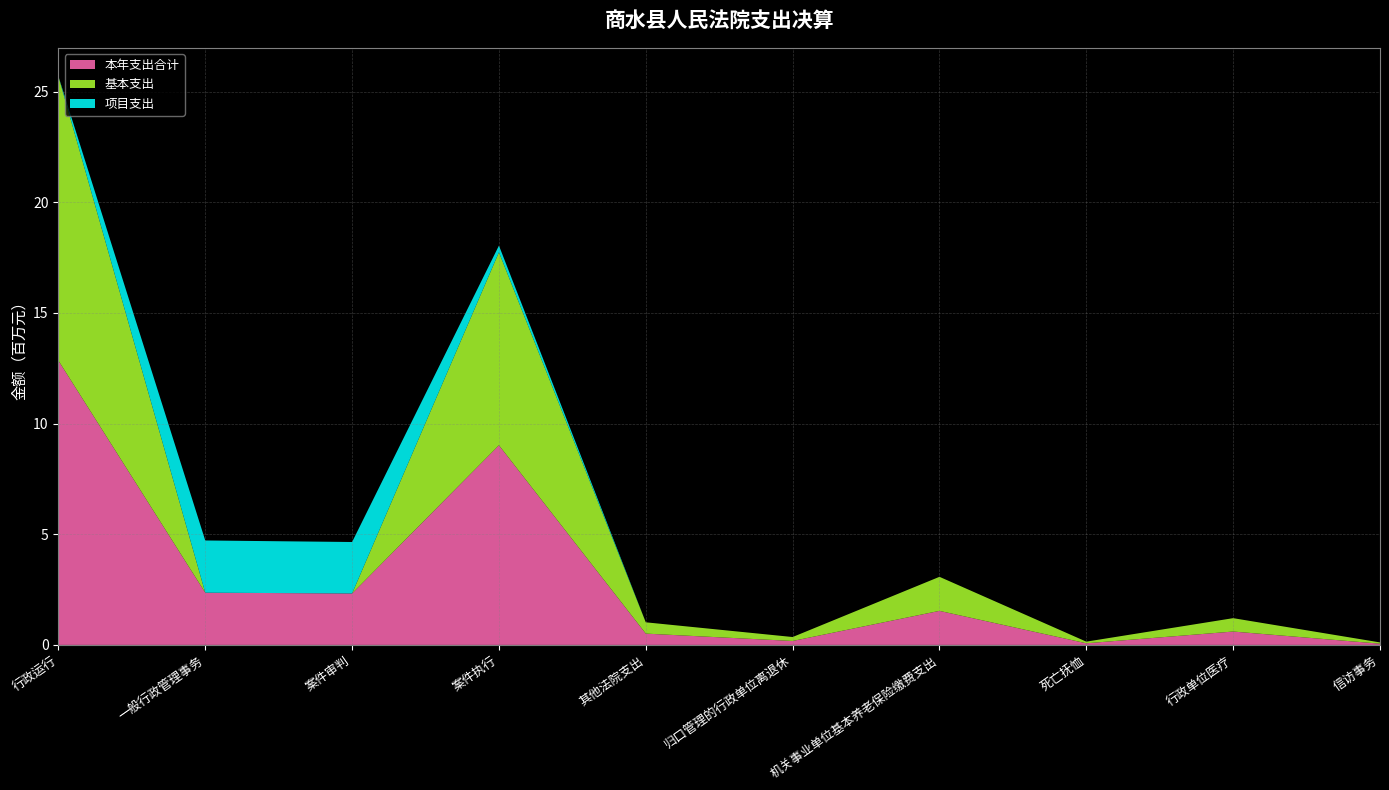

Reading left to right, extract all data points from this chart.

本年支出合计: 行政运行=12845083.2	一般行政管理事务=2359280.0	案件审判=2324630.1	案件执行=9019855.2	其他法院支出=510630.0	归口管理的行政单位离退休=178126.0	机关事业单位基本养老保险缴费支出=1538251.2	死亡抚恤=73884.0	行政单位医疗=604442.7	信访事务=56400.0
基本支出: 行政运行=12845083.2	一般行政管理事务=0.0	案件审判=0.0	案件执行=8719855.2	其他法院支出=510630.0	归口管理的行政单位离退休=178126.0	机关事业单位基本养老保险缴费支出=1538251.2	死亡抚恤=73884.0	行政单位医疗=604442.7	信访事务=56400.0
项目支出: 行政运行=0.0	一般行政管理事务=2359280.0	案件审判=2324630.1	案件执行=300000.0	其他法院支出=0.0	归口管理的行政单位离退休=0.0	机关事业单位基本养老保险缴费支出=0.0	死亡抚恤=0.0	行政单位医疗=0.0	信访事务=0.0